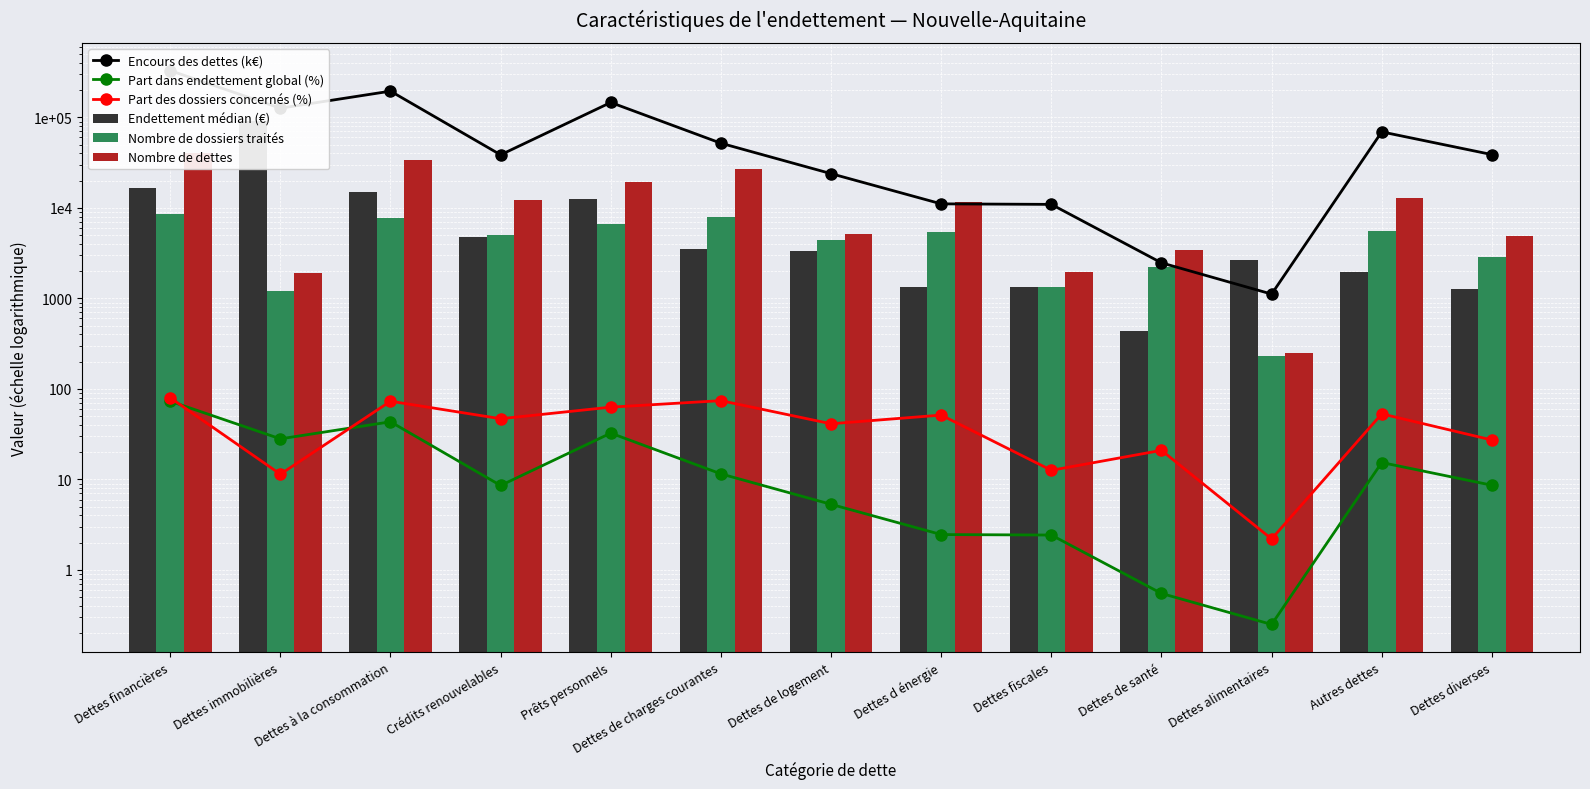

The value of Part dans endettement global (%) at Dettes financières is 73.1. True or false?

True